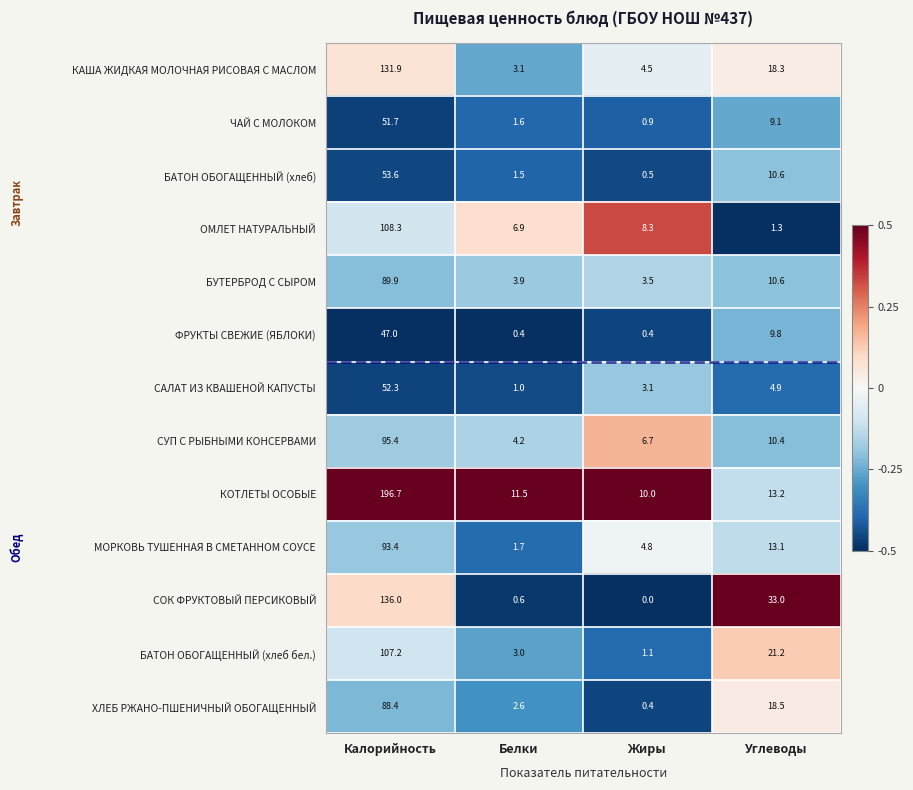

Is it true that БАТОН ОБОГАЩЕННЫЙ (хлеб бел.) equals 1.1 at Жиры?

True